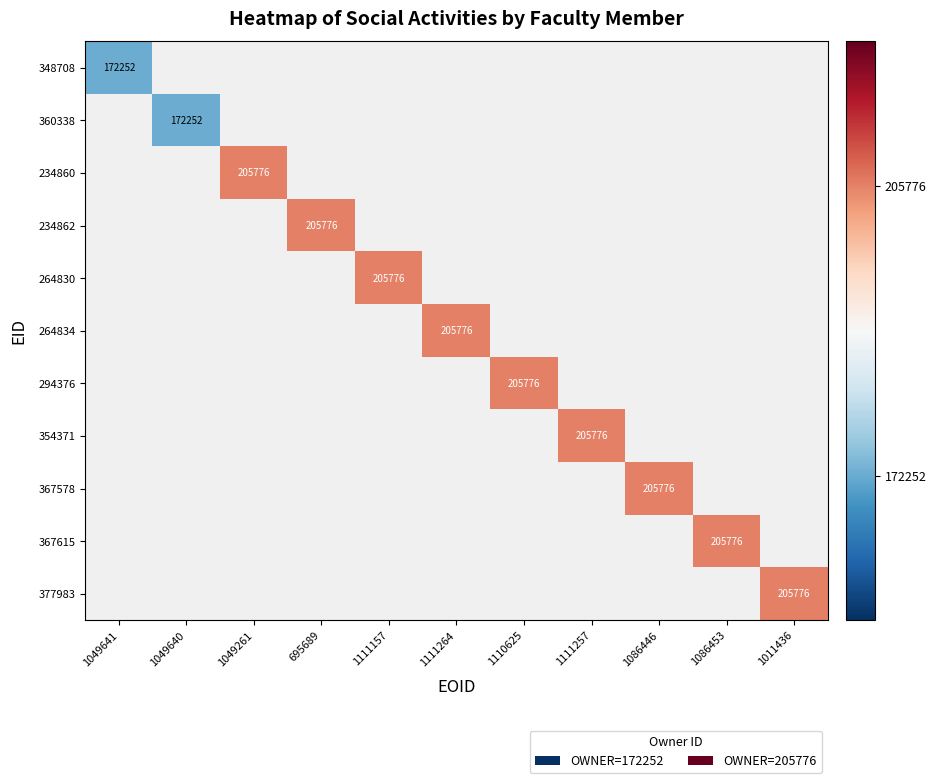

What is the maximum value shown in the chart?

1.0